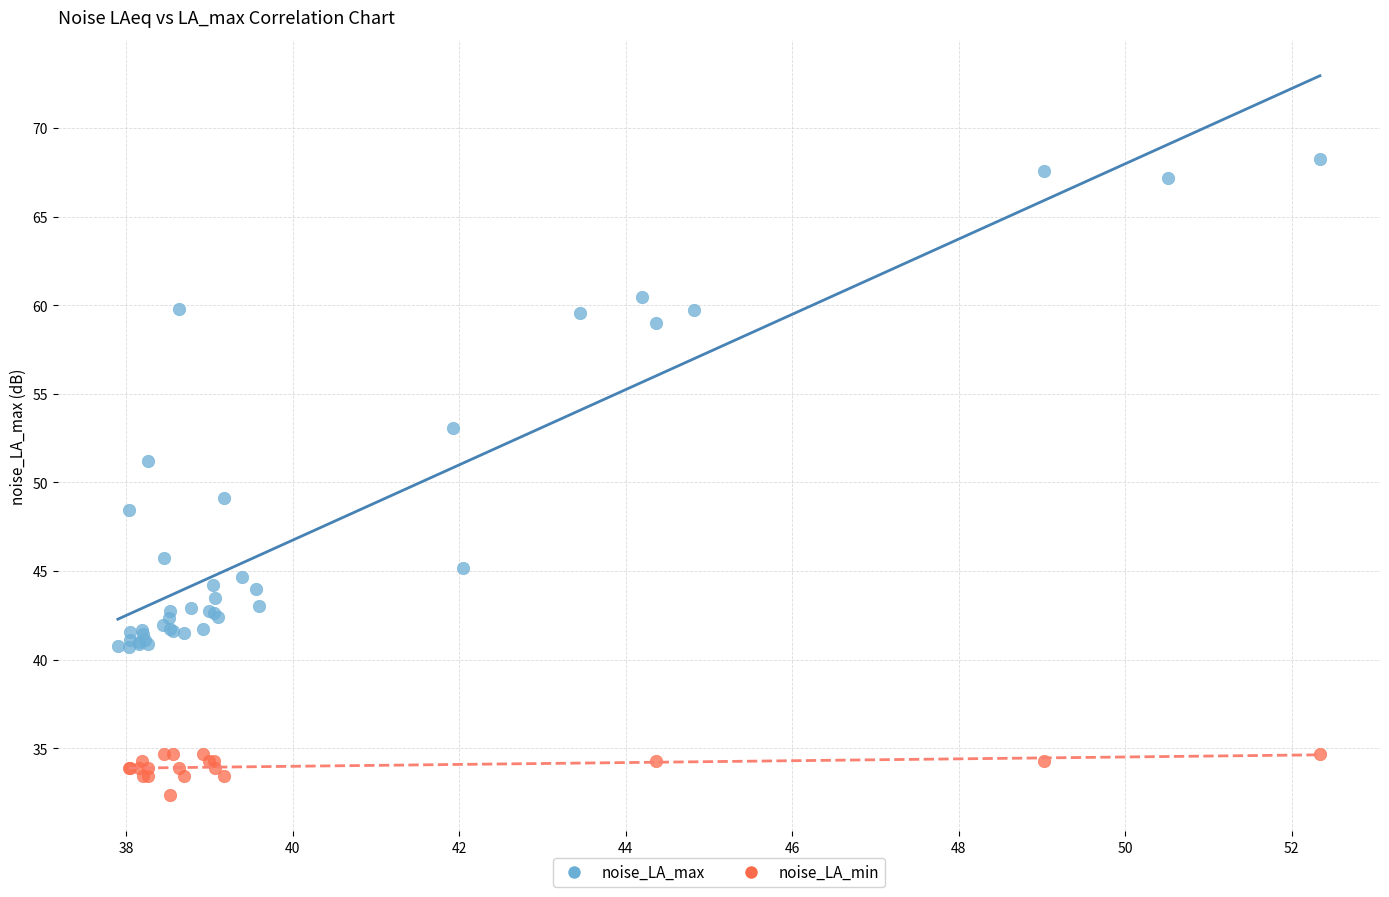

Which series has the largest Y range (max minus min)?

noise_LA_max